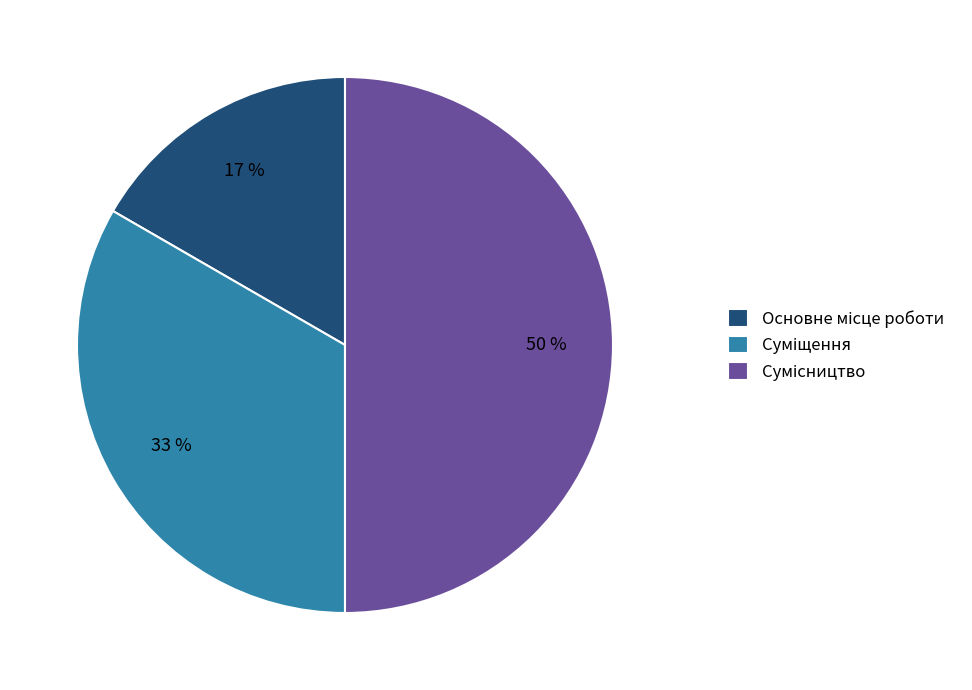

To the nearest percent, what is the average slice percentage?

33%